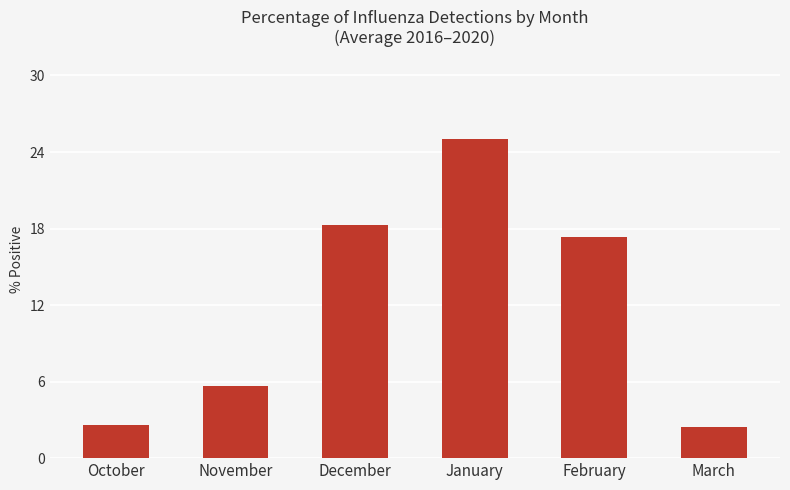

What is the label of the 5th bar from the left?

February